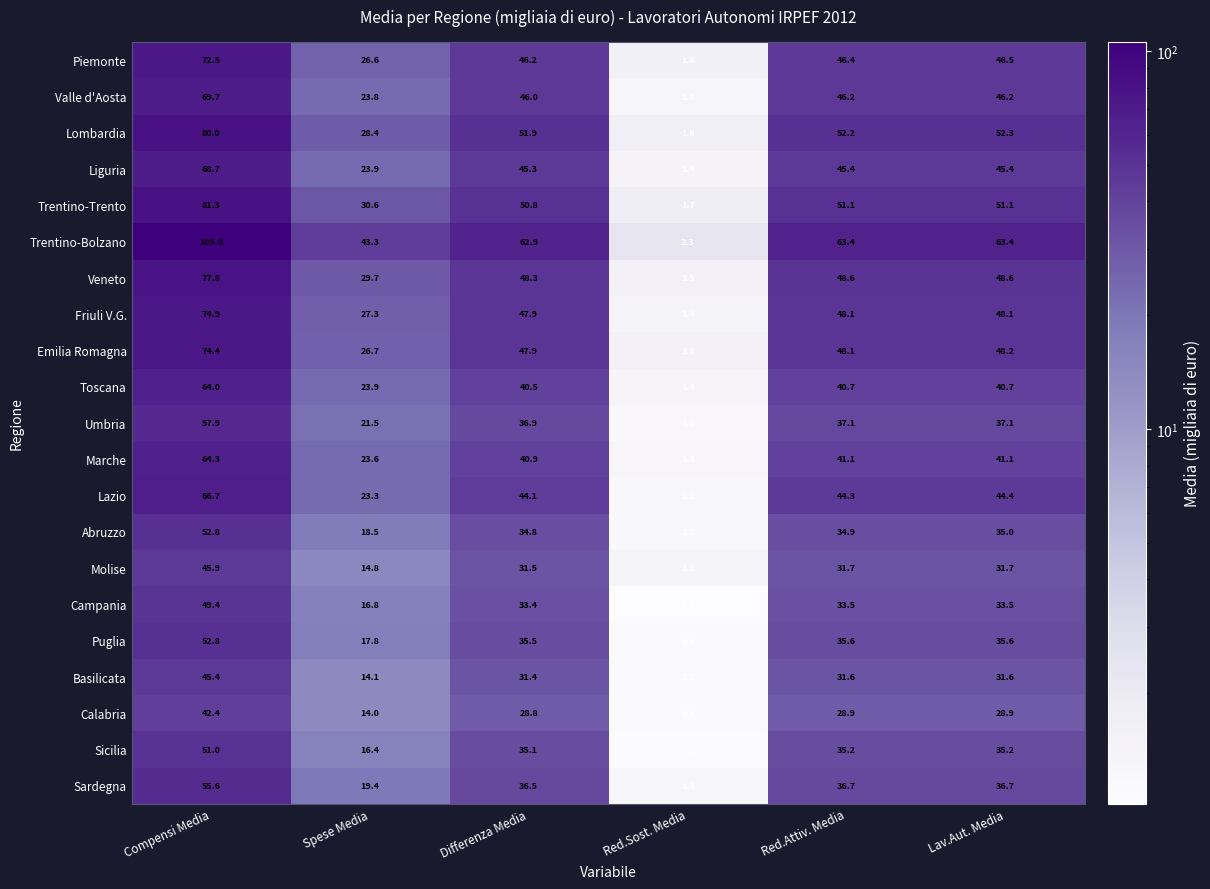

What is the smallest value displayed?

1.0